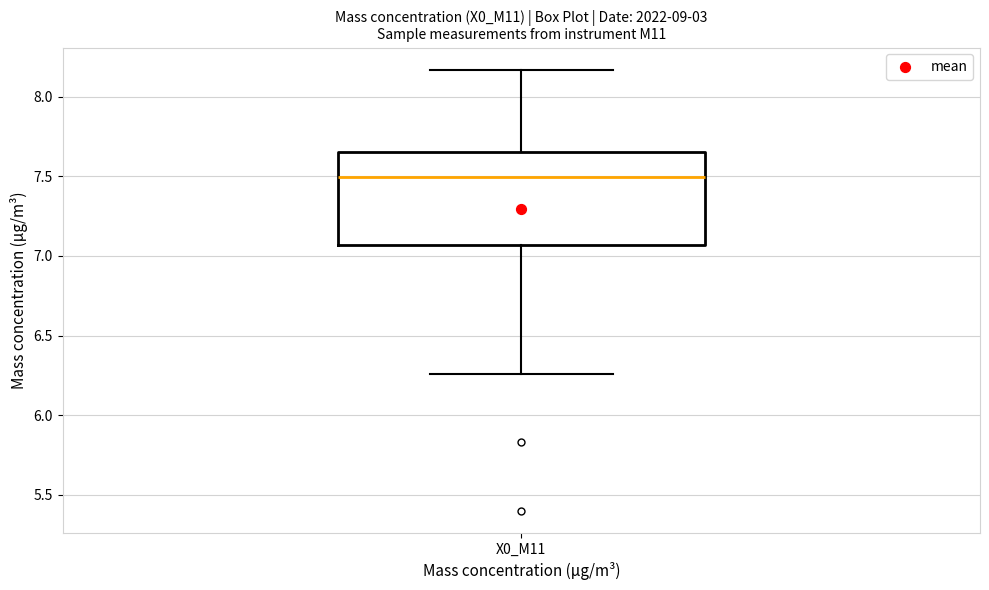

Read this box plot against the y-axis: the position of the median line, the range covered by the box, and the ends of both whiskers. The values are not printed on the chart, so give them approximately, as read against the axis.

median 7.50, box 7.05 to 7.65, whiskers 6.25 to 8.15